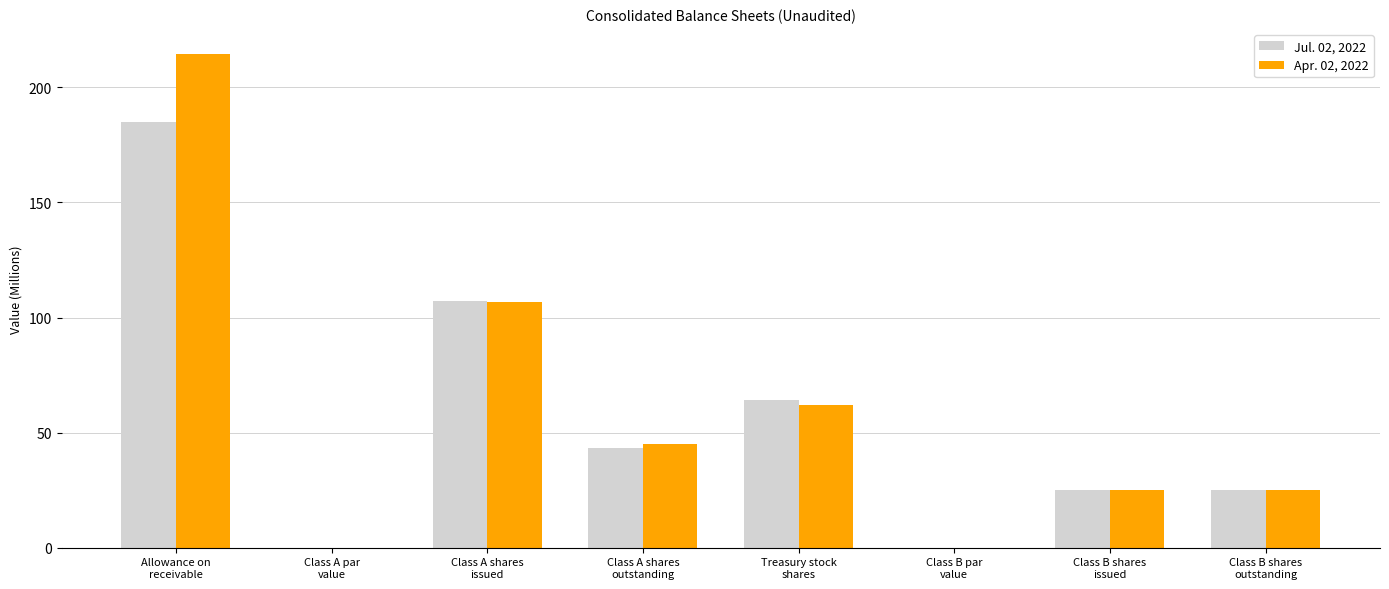

Which label corresponds to the largest value in the chart?

Allowance on
receivable